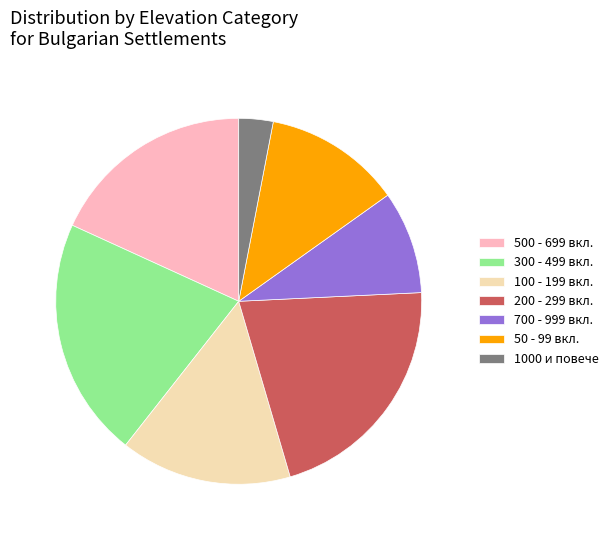

True or false: 500 - 699 вкл. accounts for 28% of the total.

False